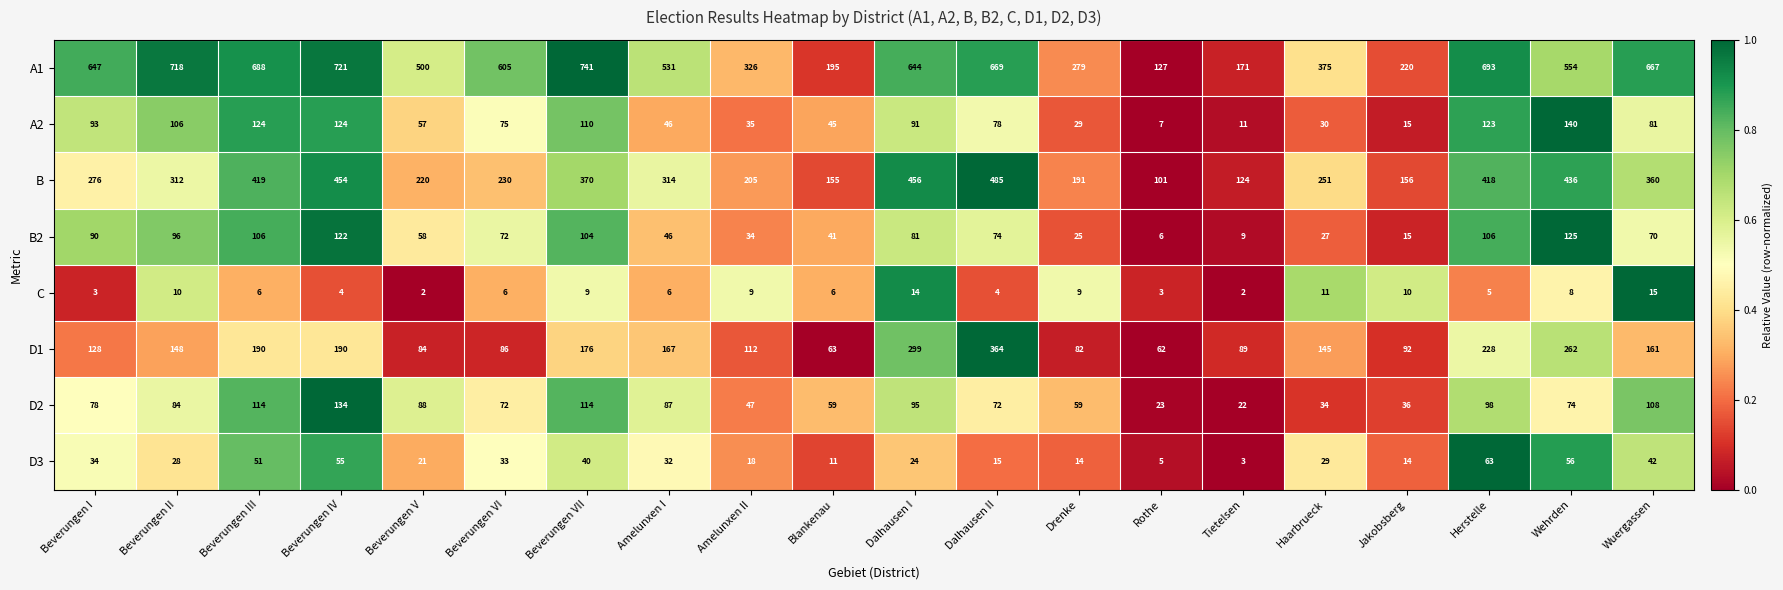

What is the approximate value of D2 at Beverungen II, to the nearest 5?

85